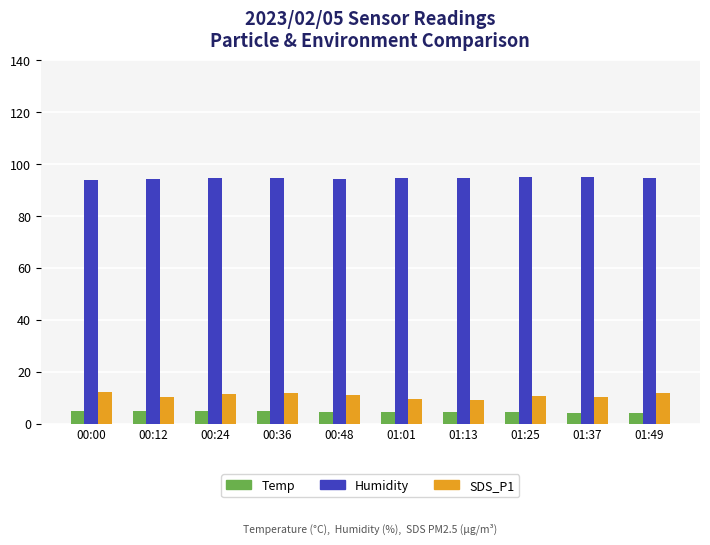

How many series are shown in this chart?

3